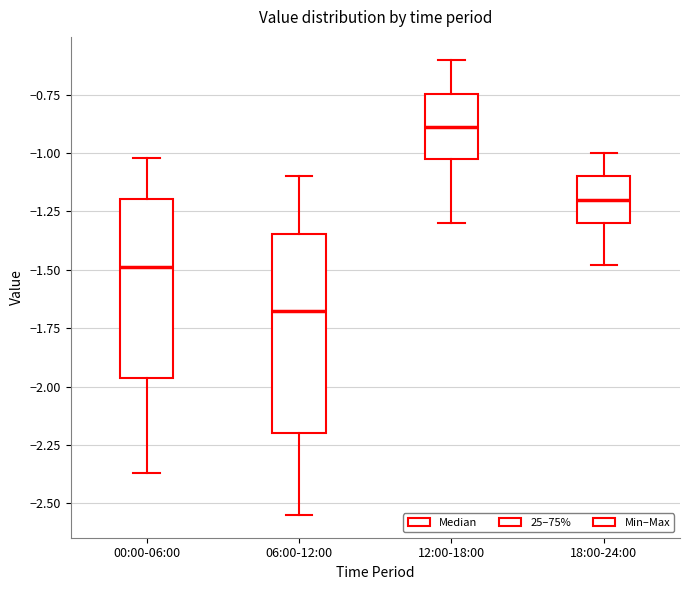

Comparing the boxes themselves (not the whiskers), which one is the tallest?

06:00-12:00